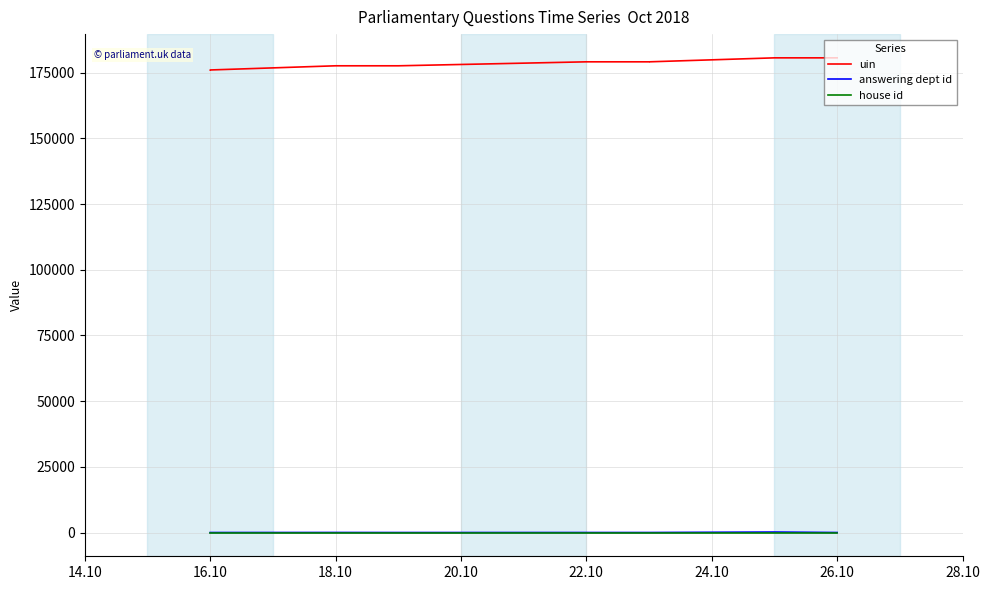

True or false: house id has more than 0 points higher than both neighbors.

False